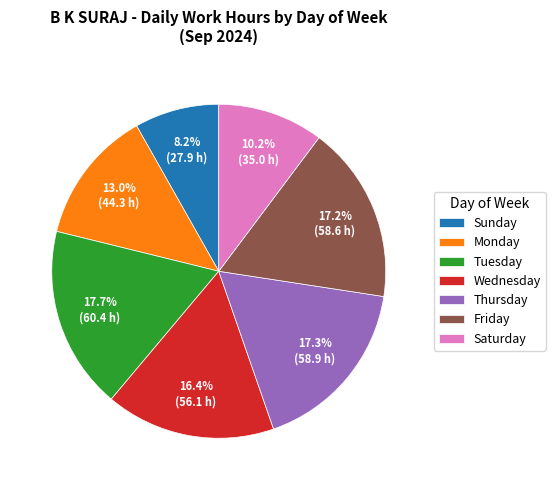

Does Sunday account for over 50% of the chart?

No